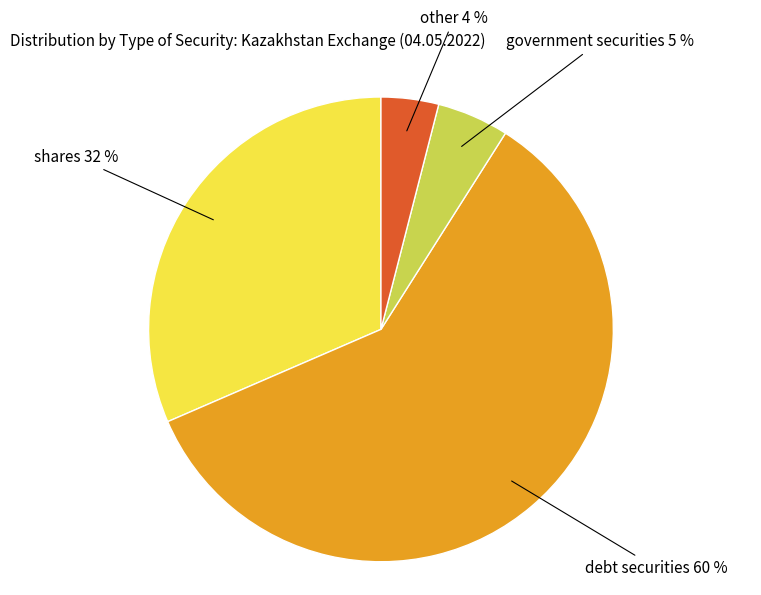

Does any single category account for the majority?

Yes